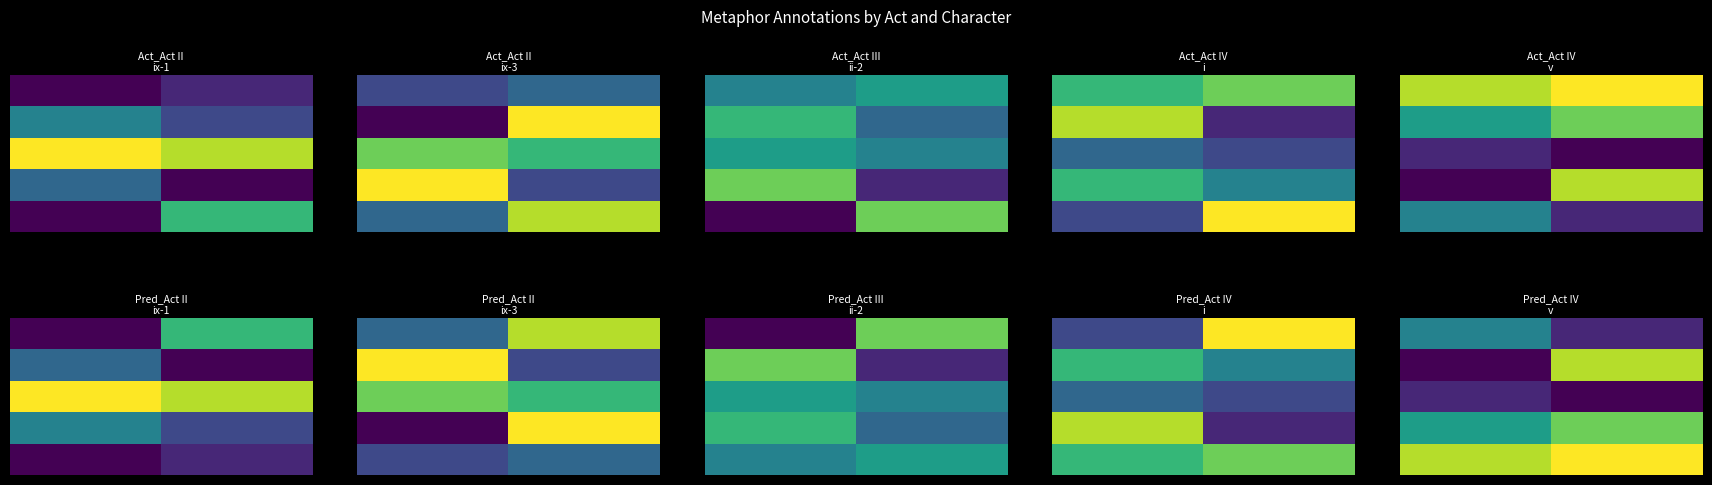

Count the number of categories in the chart.

2